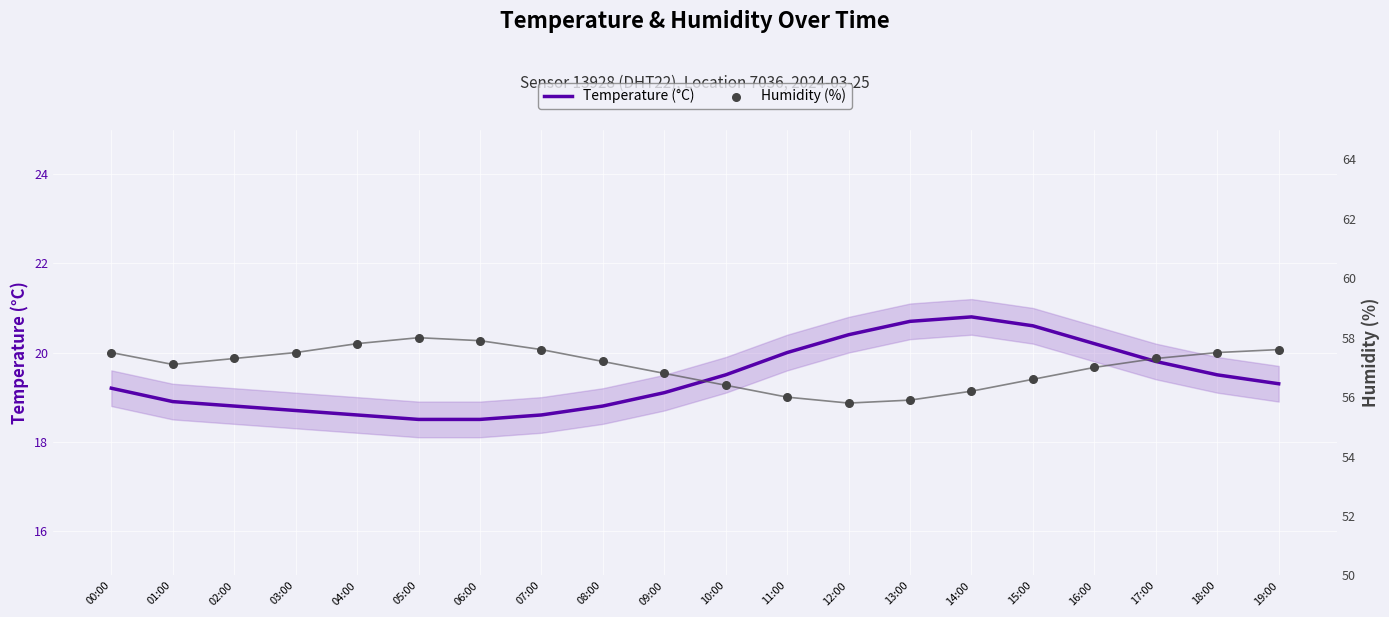

Which series has the largest total across all categories?

Humidity (%)